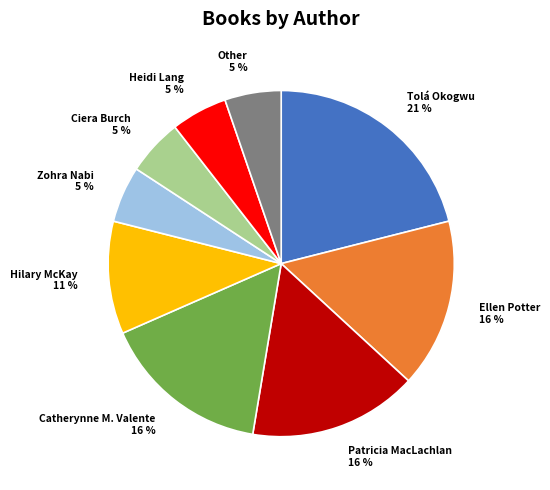

Count the number of slices in the pie.

9